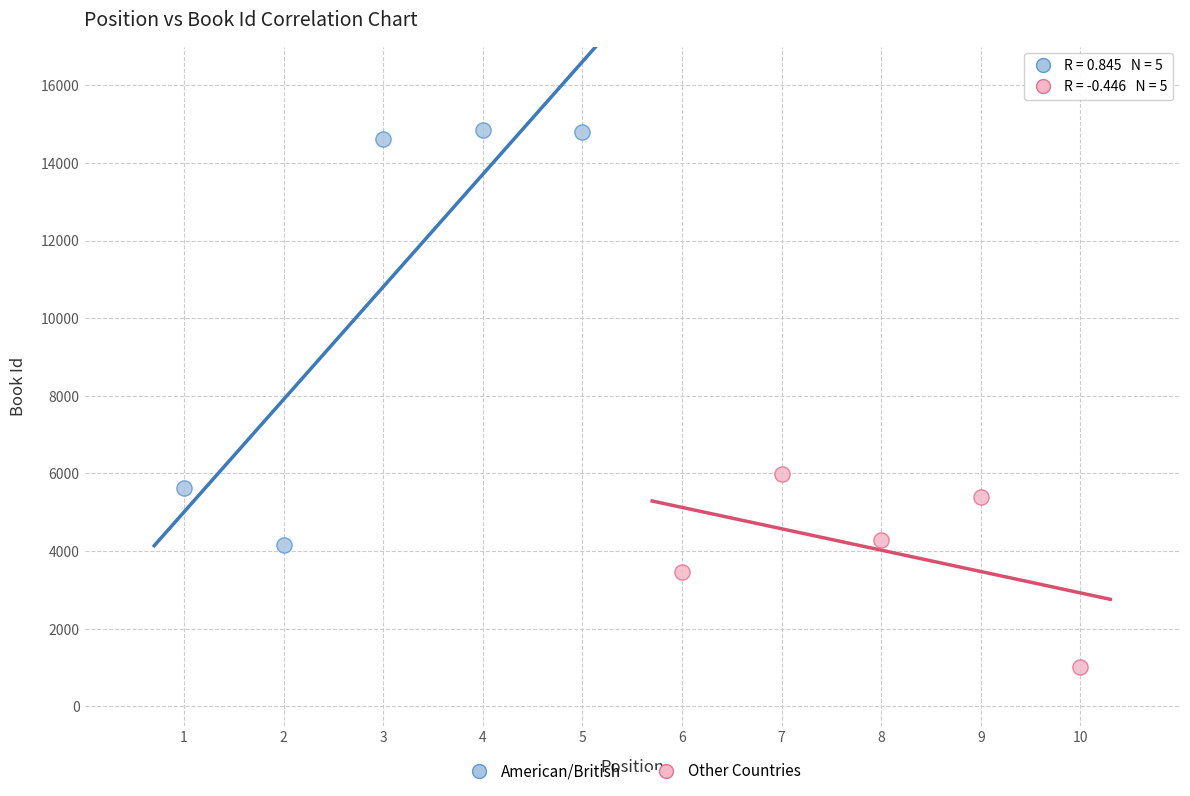

Which series reaches the maximum Y coordinate?

American/British